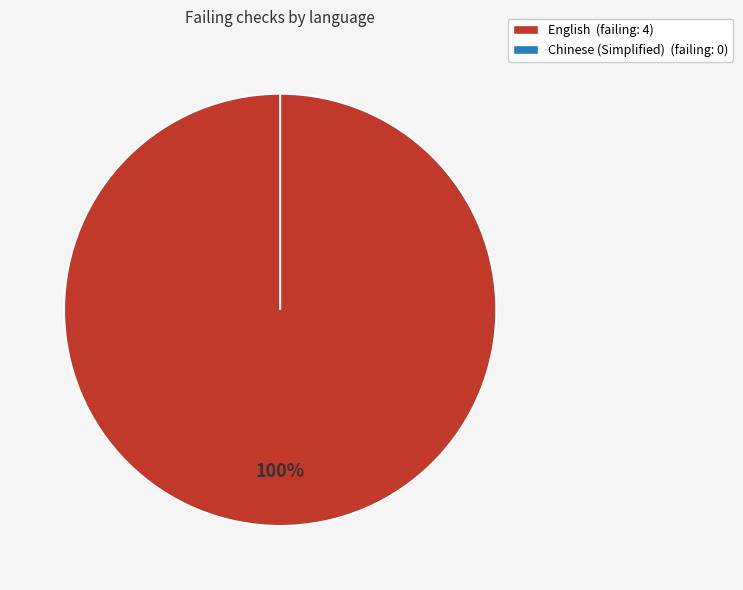

Is English the majority of the pie?

Yes